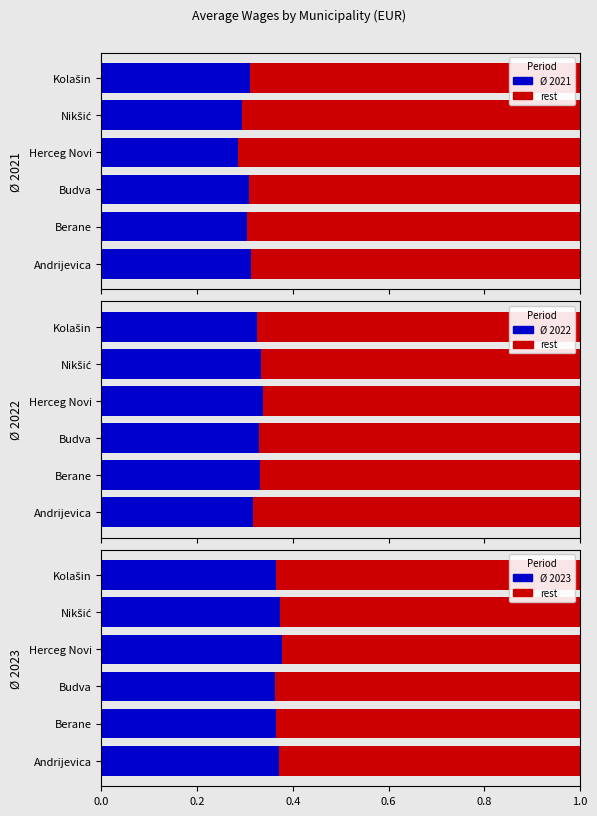

Reading left to right, what are all the values shown in this chart?

Ø 2021: 0.3	0.3	0.3	0.3	0.3	0.3
Ø 2021 (rest): 0.7	0.7	0.7	0.7	0.7	0.7
Ø 2022: 0.3	0.3	0.3	0.3	0.3	0.3
Ø 2022 (rest): 0.7	0.7	0.7	0.7	0.7	0.7
Ø 2023: 0.4	0.4	0.4	0.4	0.4	0.4
Ø 2023 (rest): 0.6	0.6	0.6	0.6	0.6	0.6